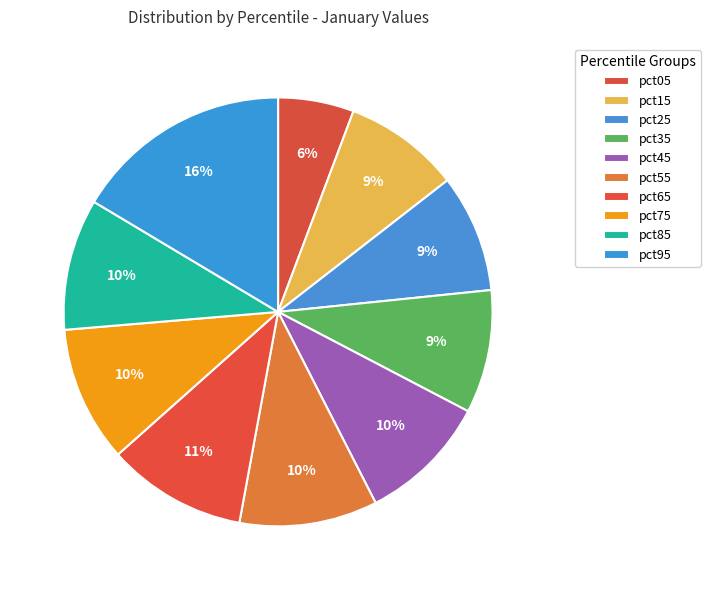

To the nearest percent, what is the difference between the pct95 and pct55 slice percentages?

6%